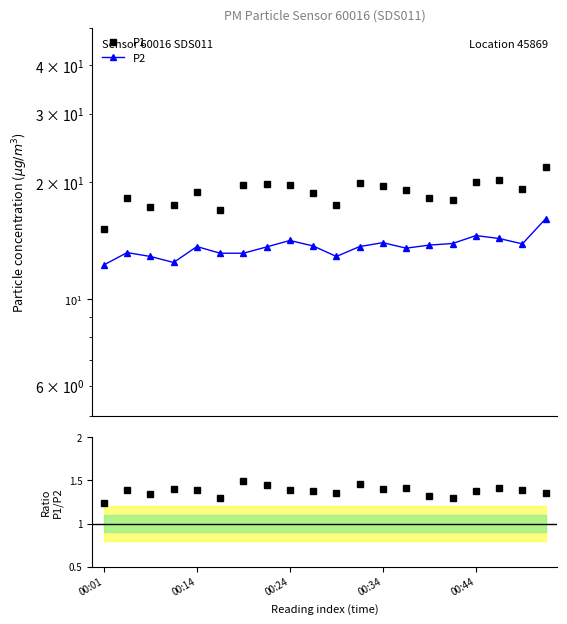

What is the difference between the maximum and minimum values in the P2 series?

3.9